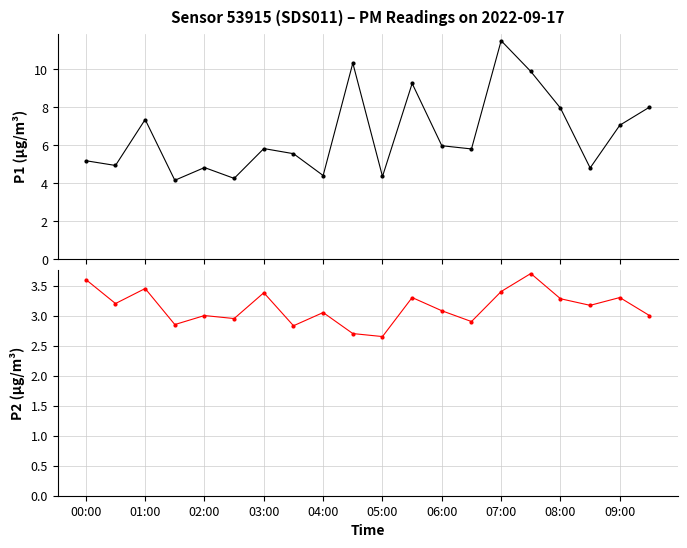

How many data points in P1 are less than 5?

7